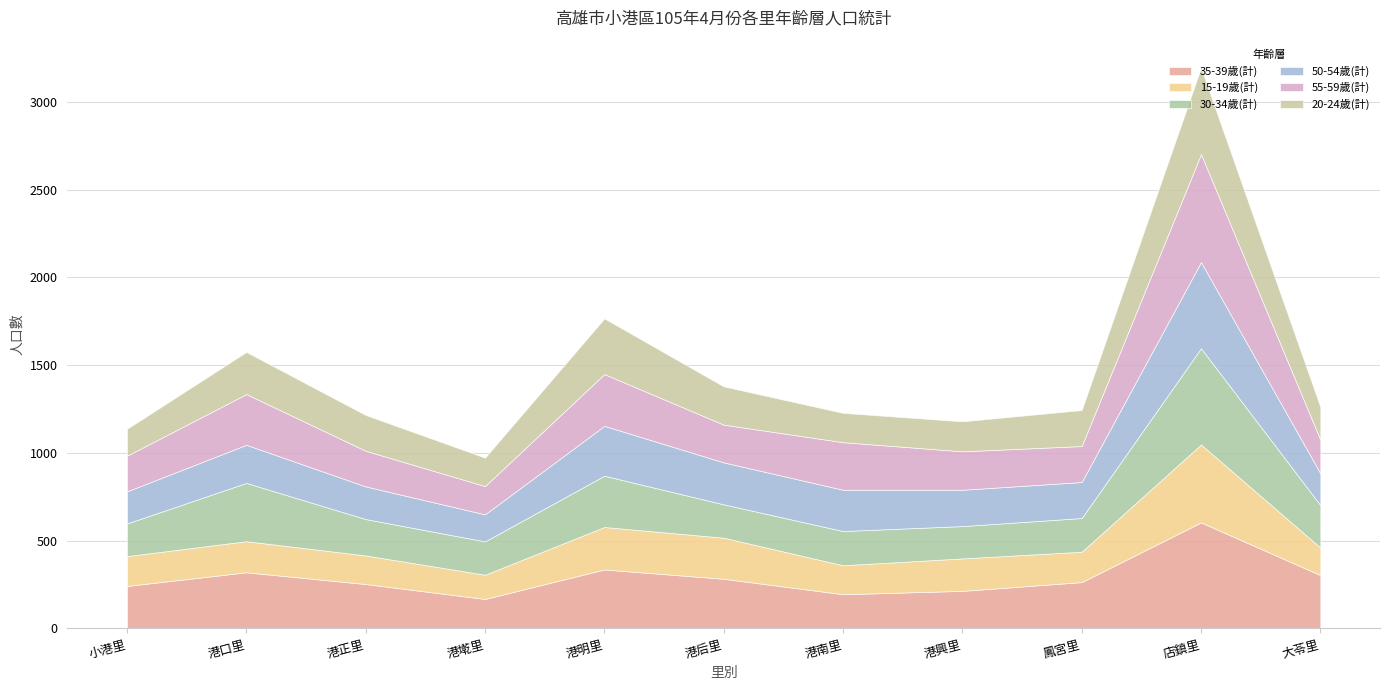

What is the total value across all series at 港正里?

1216